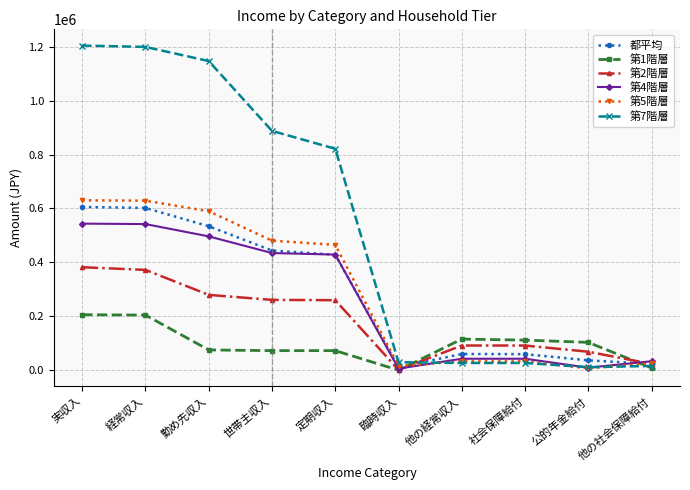

What is the label of the 9th point from the right?

経常収入